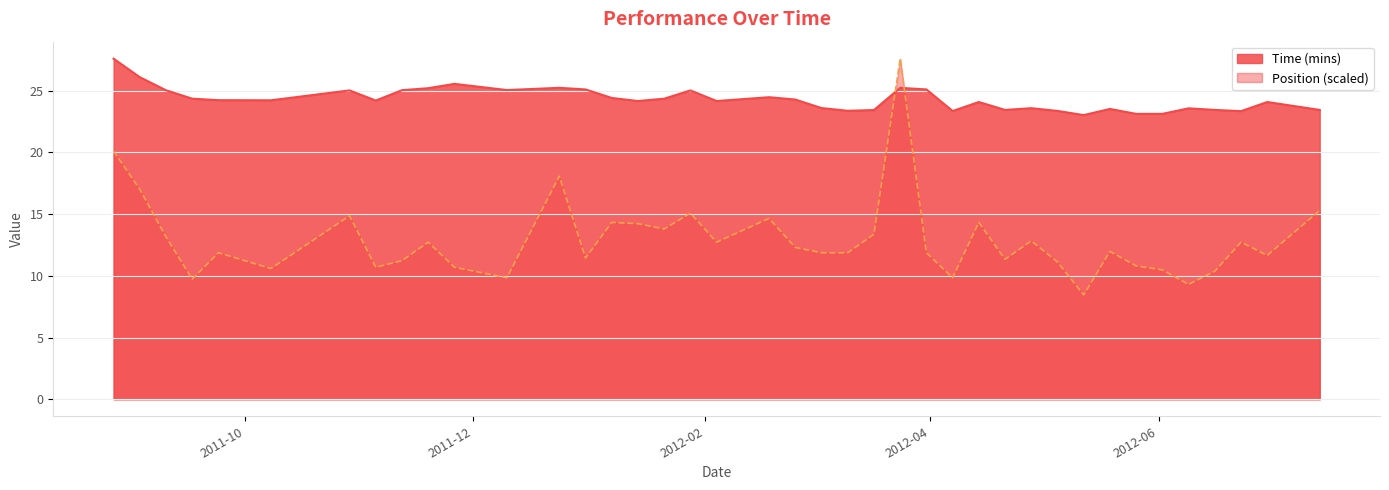

How many data points in Time (mins) are above 24?

25